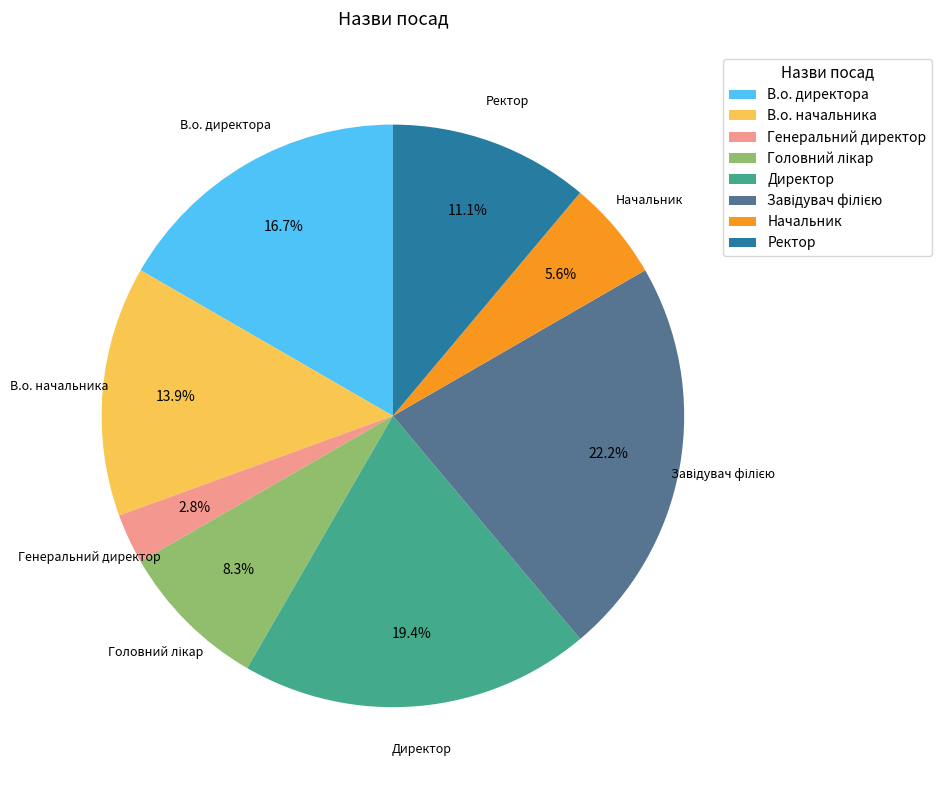

Which category has the smallest portion of the pie?

Генеральний директор